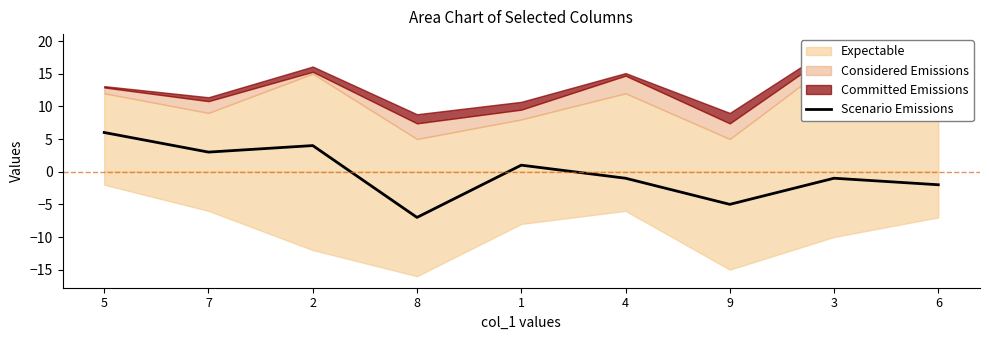

Where is the first local minimum?

7